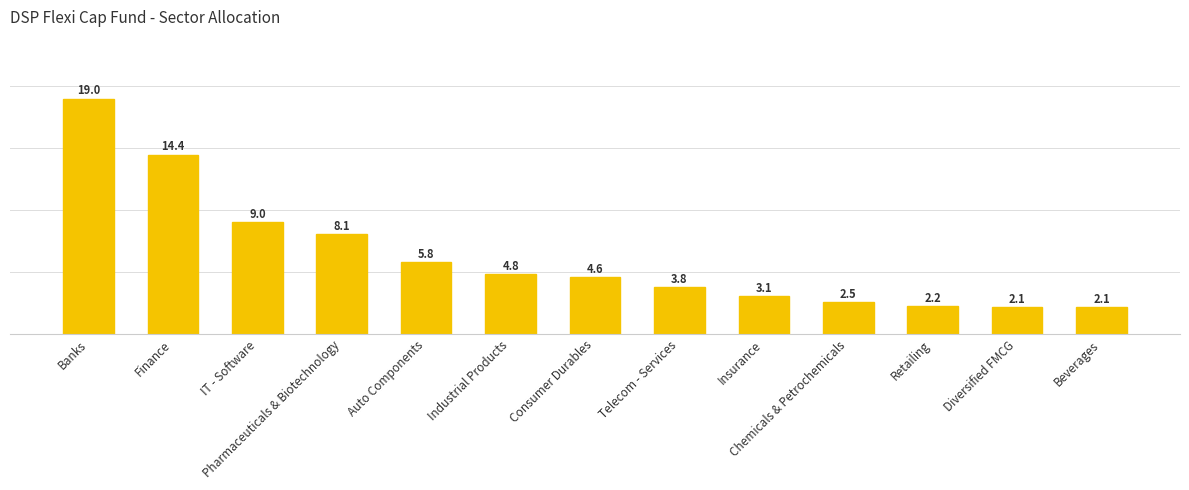

Rank the categories by value from highest to lowest.

Banks, Finance, IT - Software, Pharmaceuticals & Biotechnology, Auto Components, Industrial Products, Consumer Durables, Telecom - Services, Insurance, Chemicals & Petrochemicals, Retailing, Diversified FMCG, Beverages